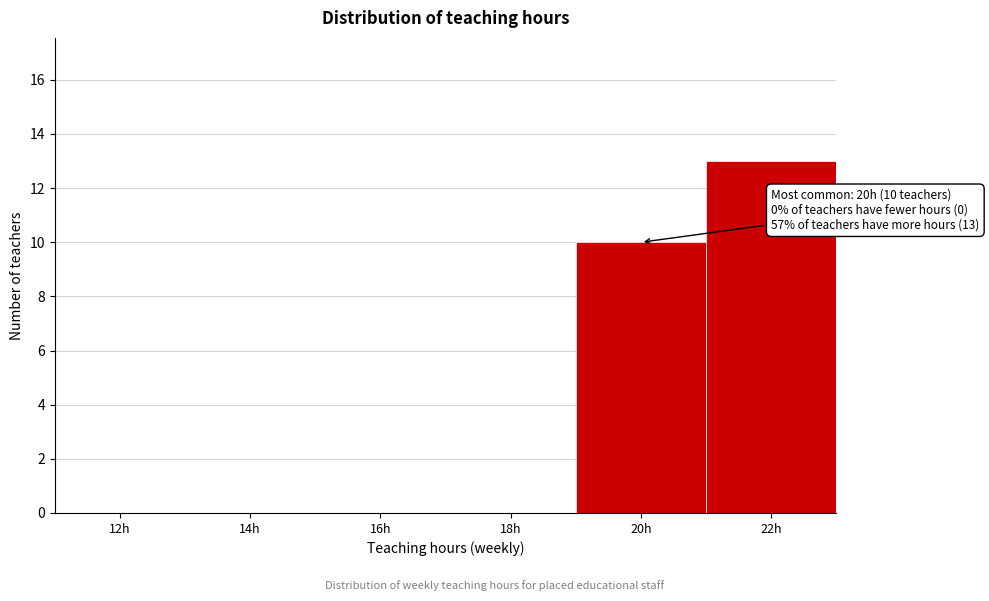

Reading left to right, list all the values displayed in this chart.

12h=0	14h=0	16h=0	18h=0	20h=10	22h=13